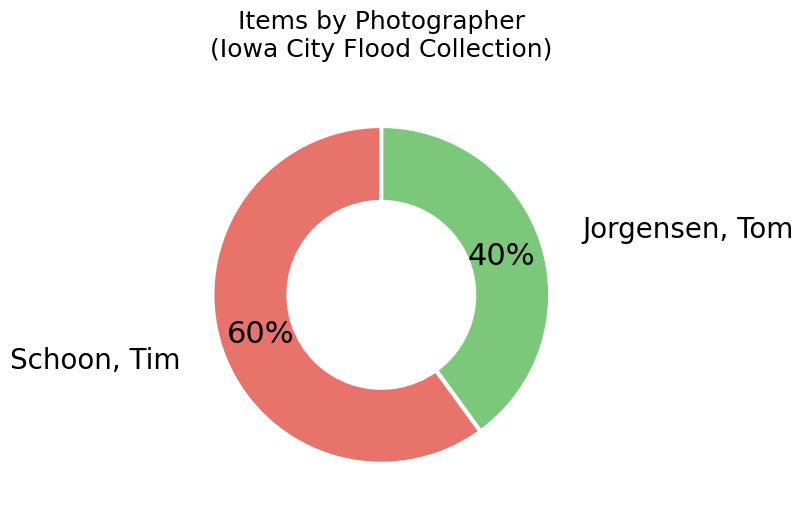

Is Jorgensen, Tom the majority of the pie?

No